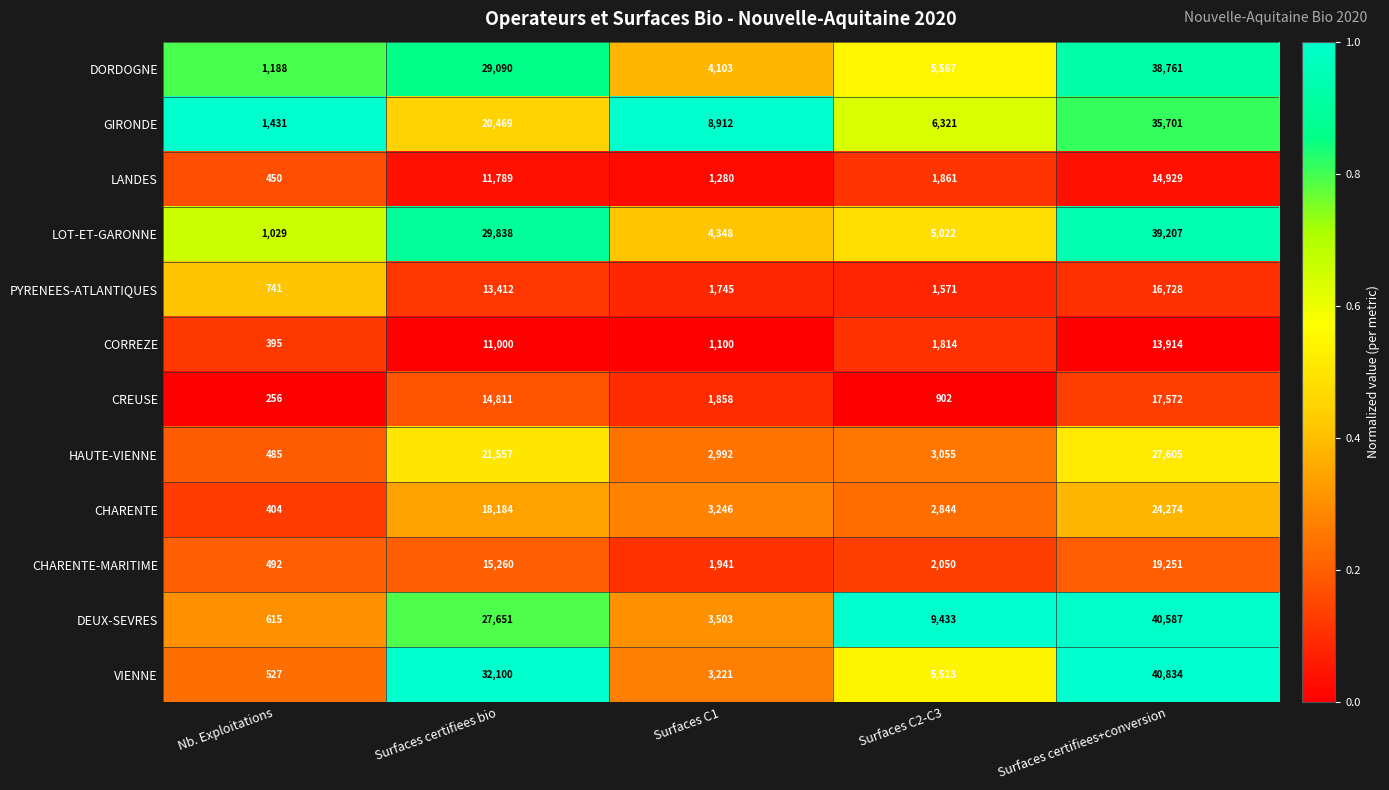

Count the number of data series in this chart.

12